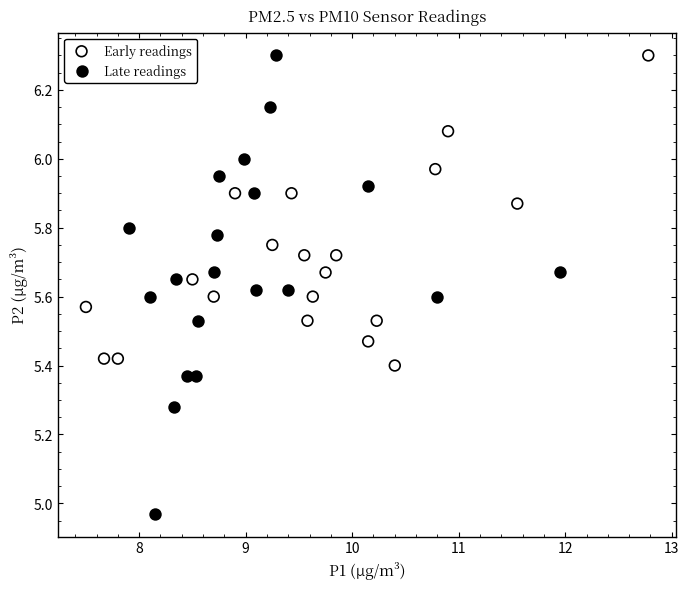

Which series reaches the minimum Y coordinate?

Late readings